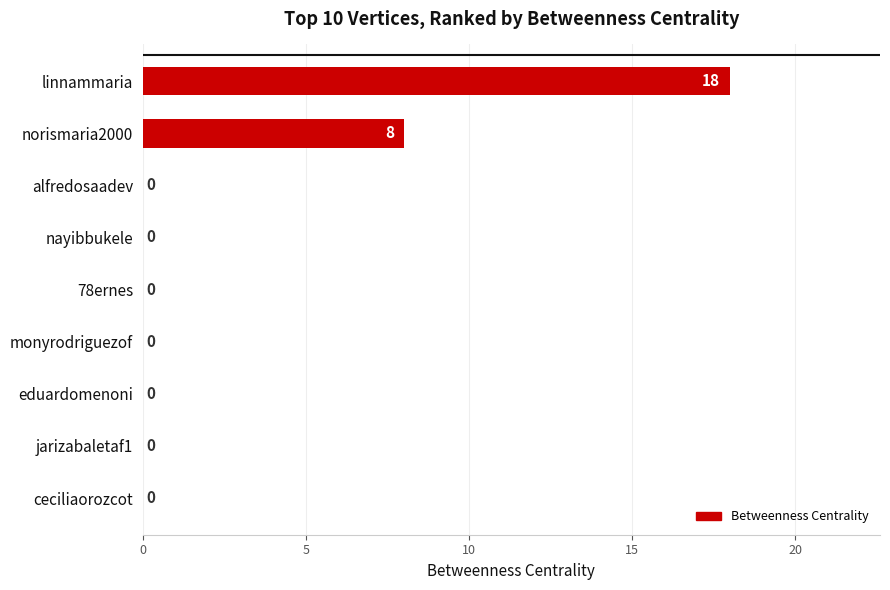

Reading bottom to top, transcribe all the data shown in this chart.

ceciliaorozcot=0	jarizabaletaf1=0	eduardomenoni=0	monyrodriguezof=0	78ernes=0	nayibbukele=0	alfredosaadev=0	norismaria2000=8	linnammaria=18